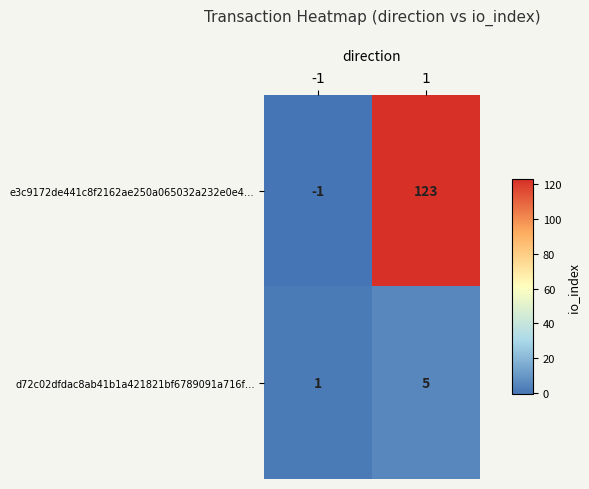

Is it true that d72c02dfdac8ab41b1a421821bf6789091a716f… equals 2 at 1?

False